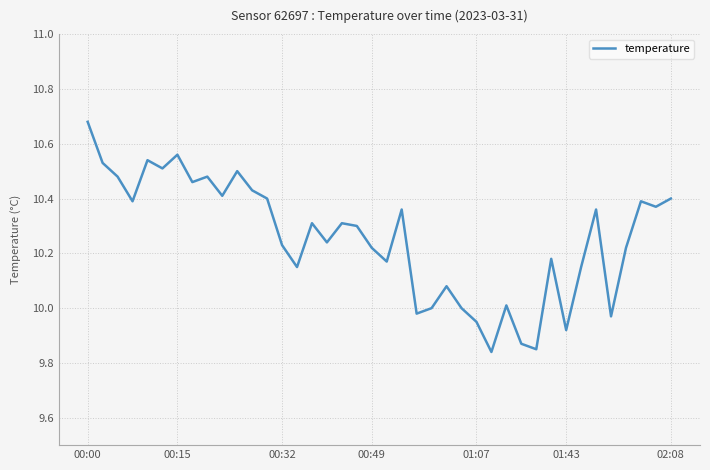

Is this an area chart (filled region under the line)?

No